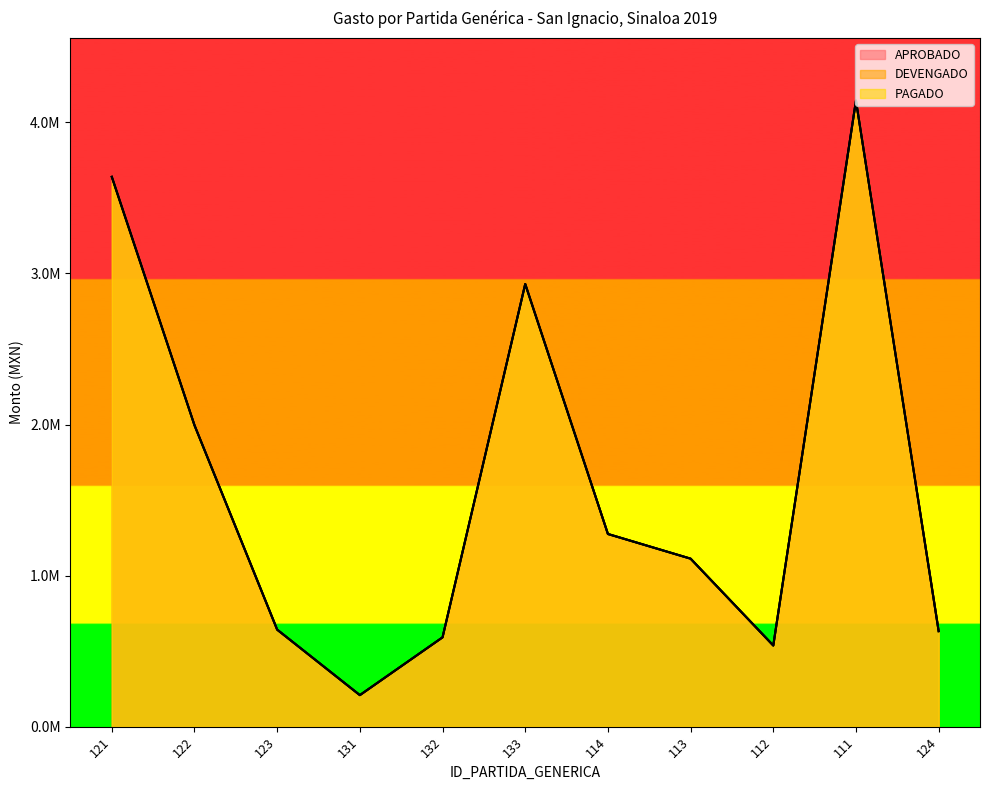

Is it true that APROBADO equals 632252.7 at 124?

True